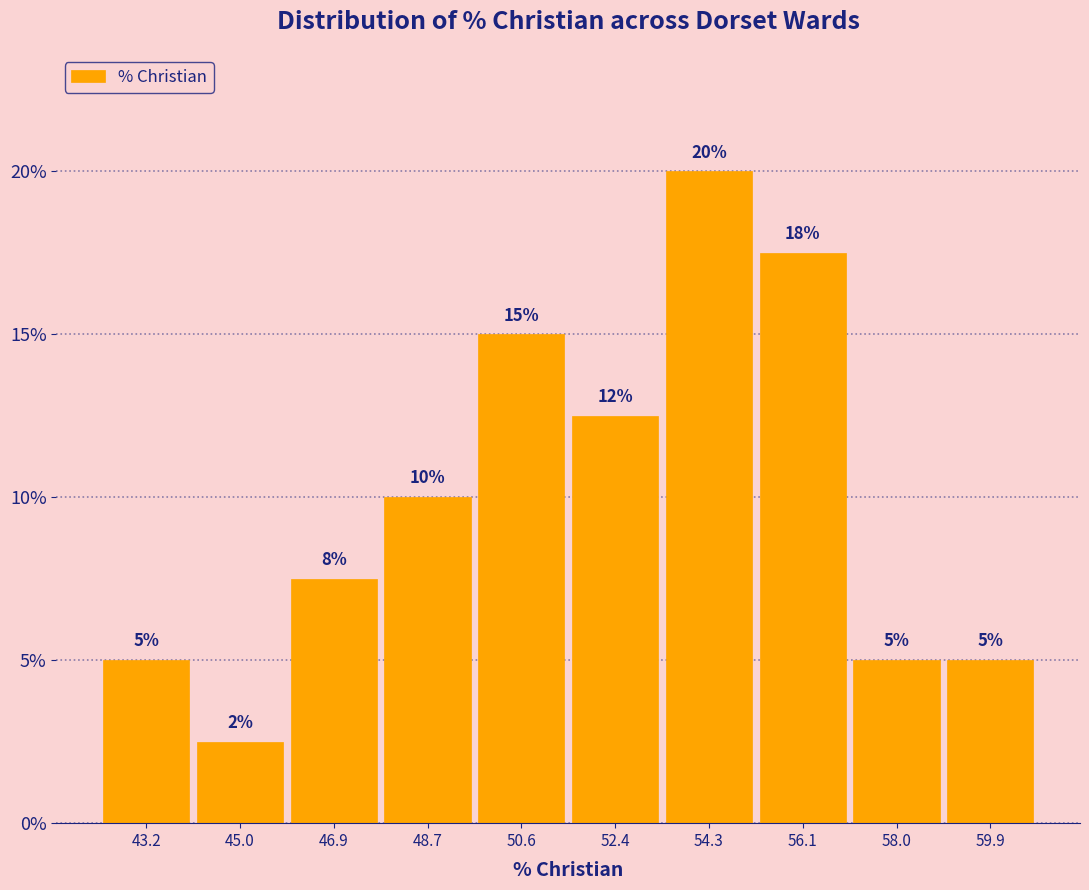

Which range on the x-axis has the tallest bar?

53.4 to 55.2